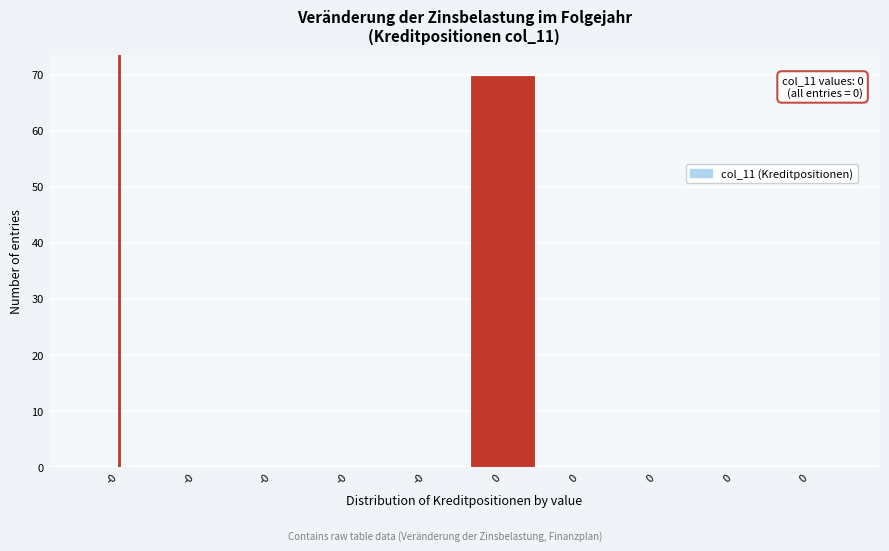

Are the bars horizontal?

No